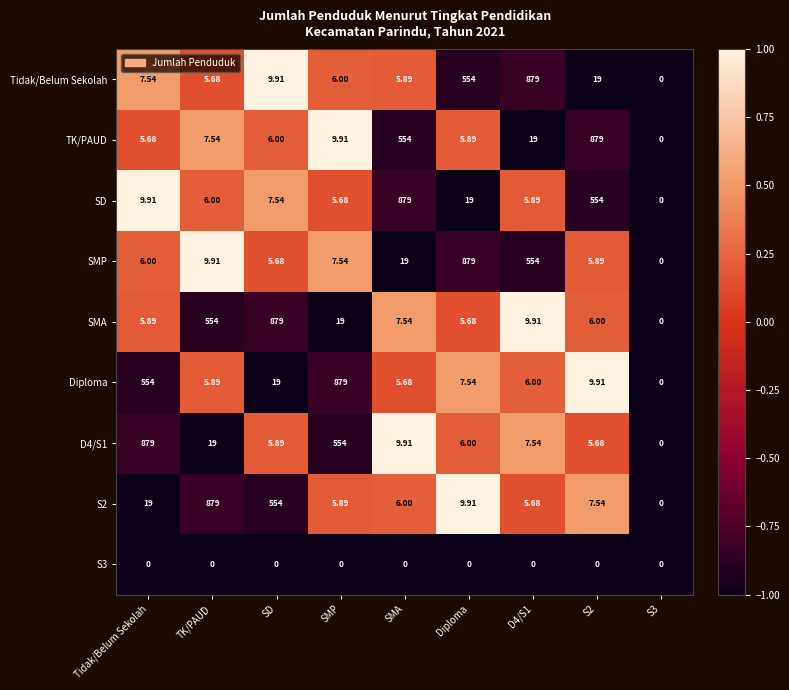

At which label does SD reach its peak?

SMA